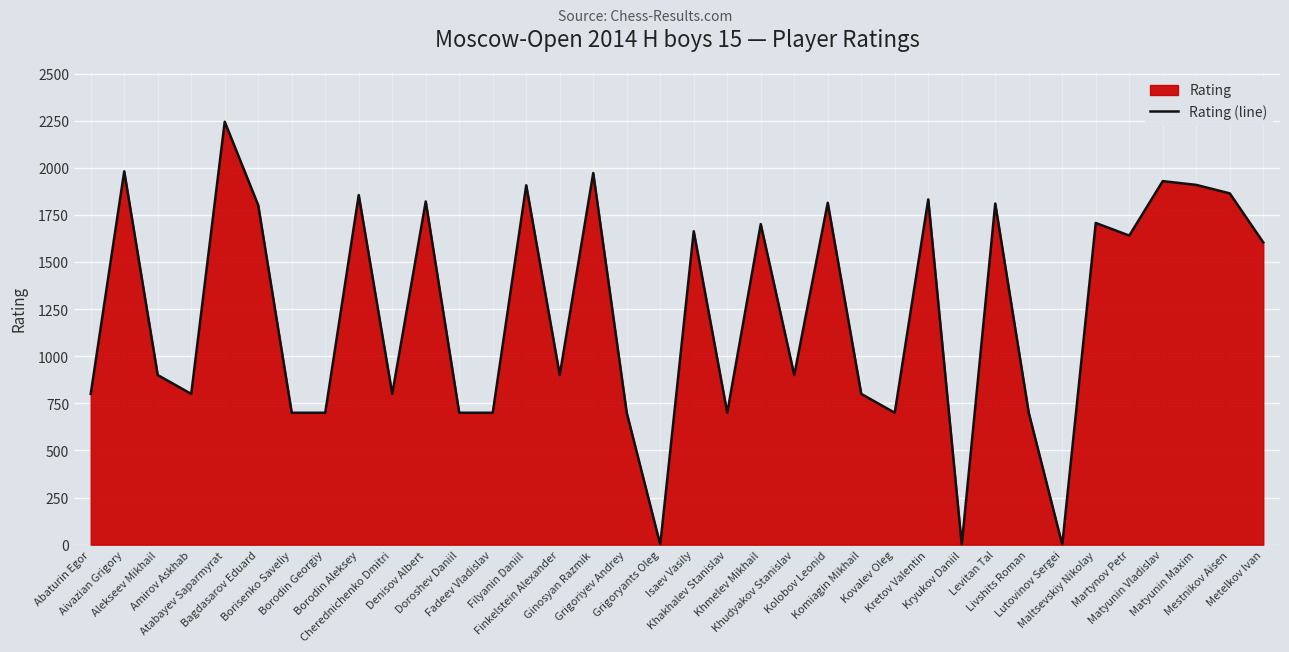

Reading right to left, extract all data points from this chart.

Metelkov Ivan=1604	Mestnikov Aisen=1864	Matyunin Maxim=1909	Matyunin Vladislav=1929	Martynov Petr=1640	Maltsevskiy Nikolay=1707	Lutovinov Sergei=0	Livshits Roman=700	Levitan Tal=1810	Kryukov Daniil=0	Kretov Valentin=1832	Kovalev Oleg=700	Komiagin Mikhail=800	Kolobov Leonid=1814	Khudyakov Stanislav=900	Khmelev Mikhail=1701	Khakhalev Stanislav=700	Isaev Vasily=1663	Grigoryants Oleg=0	Grigoriyev Andrey=700	Ginosyan Razmik=1972	Finkelstein Alexander=900	Filyanin Daniil=1907	Fadeev Vladislav=700	Doroshev Daniil=700	Denisov Albert=1821	Cherednichenko Dmitri=800	Borodin Aleksey=1855	Borodin Georgiy=700	Borisenko Saveliy=700	Bagdasarov Eduard=1801	Atabayev Saparmyrat=2244	Amirov Askhab=800	Alekseev Mikhail=900	Aivazian Grigory=1981	Abaturin Egor=800